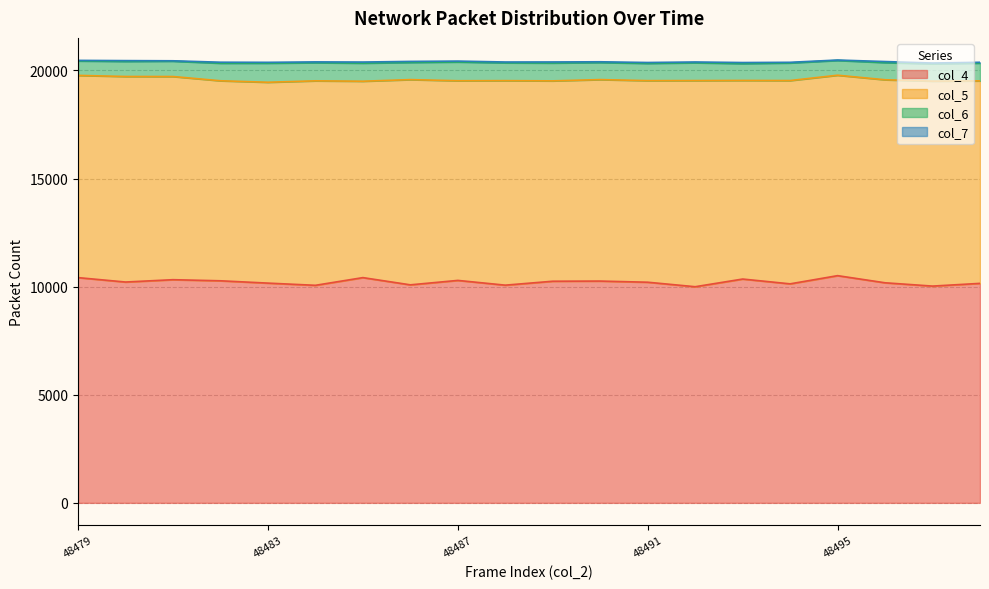

What are all the series names shown in the legend?

col_4, col_5, col_6, col_7